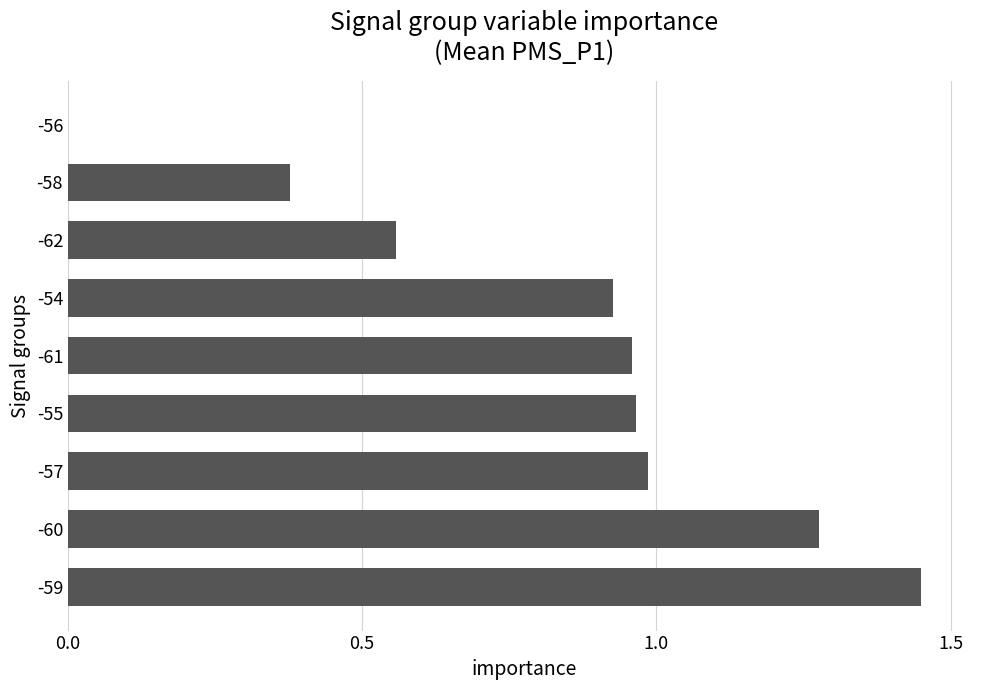

What is the sum of the values at -55 and -60?

2.2